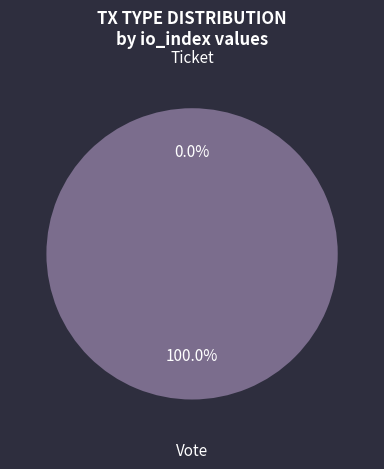

Rank the categories by value from highest to lowest.

Vote, Ticket